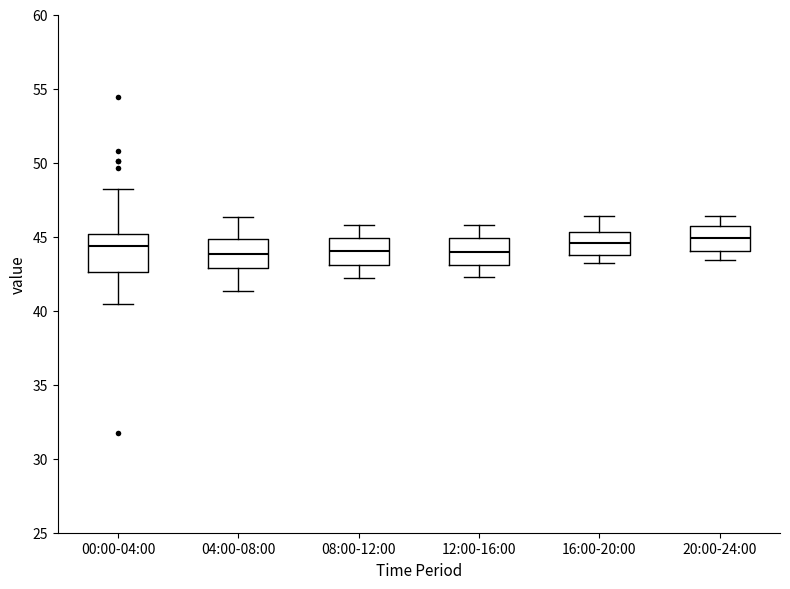

Reading left to right, transcribe this box plot: for each box, give where its median line is, the range the box spans, and where its two whiskers end, as read against the y-axis. The values are not printed on the chart, so give them approximately, as read against the axis.

00:00-04:00: median 44.5, box 42.5 to 45.0, whiskers 40.5 to 48.0
04:00-08:00: median 44.0, box 43.0 to 45.0, whiskers 41.5 to 46.5
08:00-12:00: median 44.0, box 43.0 to 45.0, whiskers 42.0 to 46.0
12:00-16:00: median 44.0, box 43.0 to 45.0, whiskers 42.5 to 46.0
16:00-20:00: median 44.5, box 44.0 to 45.5, whiskers 43.0 to 46.5
20:00-24:00: median 45.0, box 44.0 to 45.5, whiskers 43.5 to 46.5